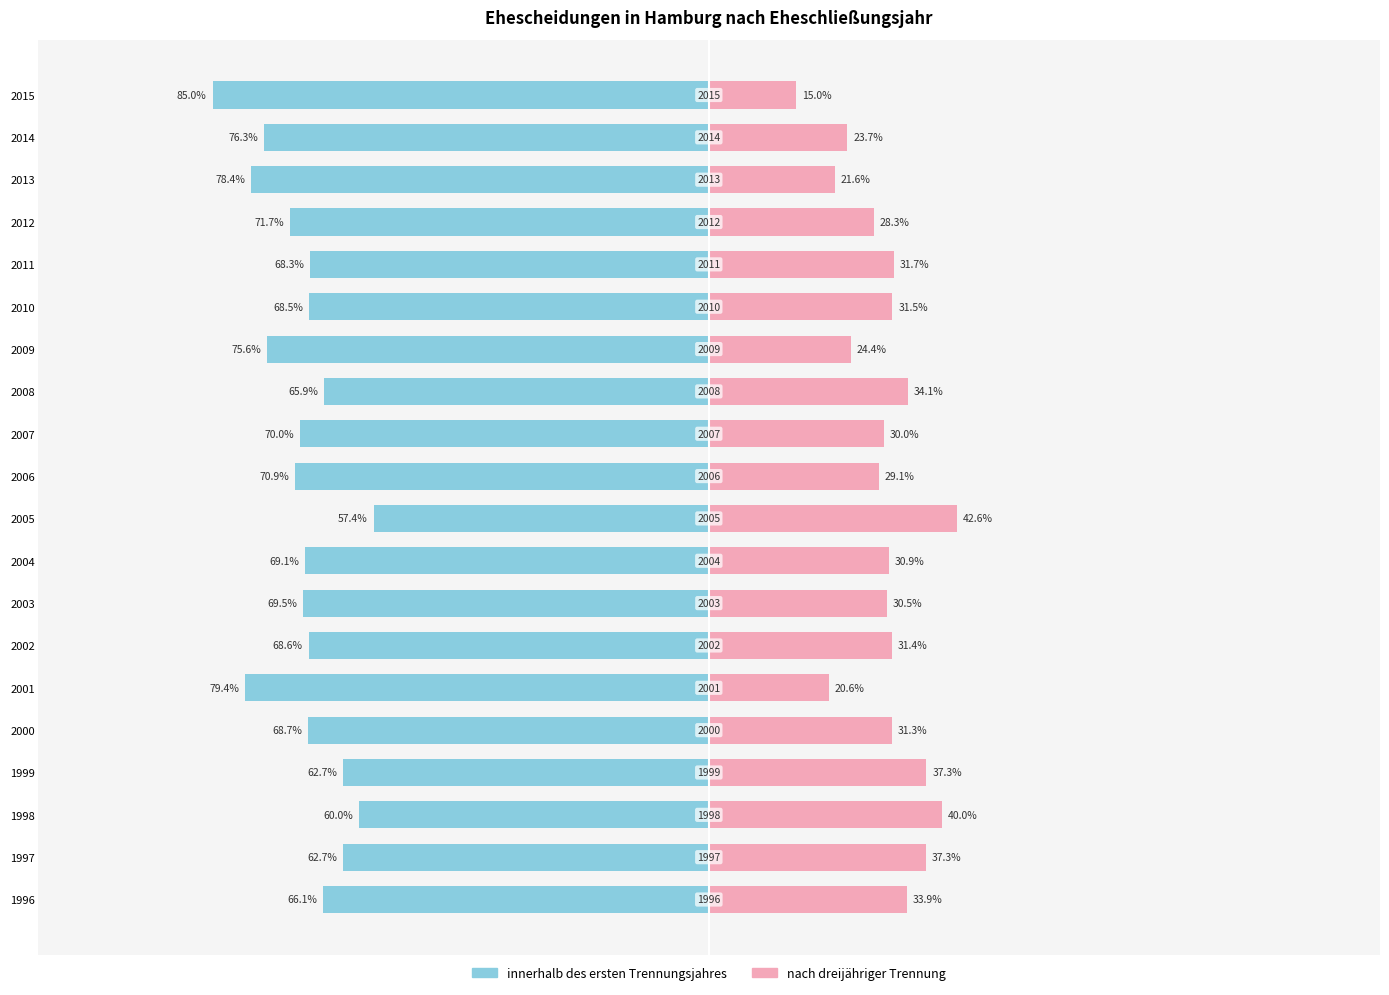

How many bars are there in each group?

2